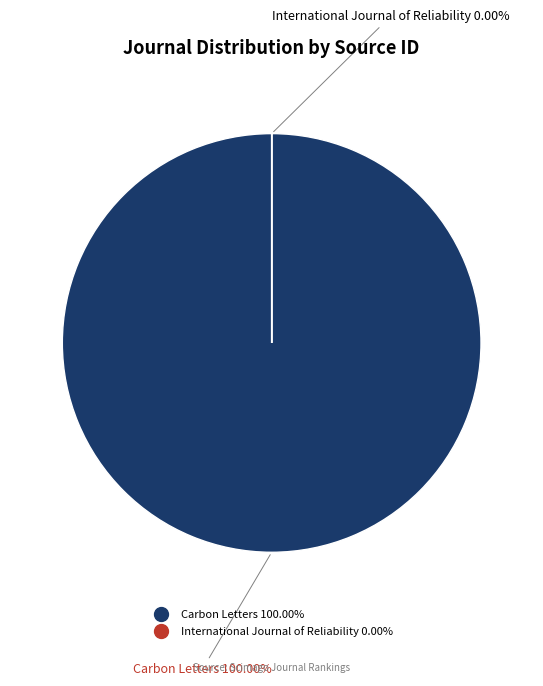

What is the majority slice?

Carbon Letters